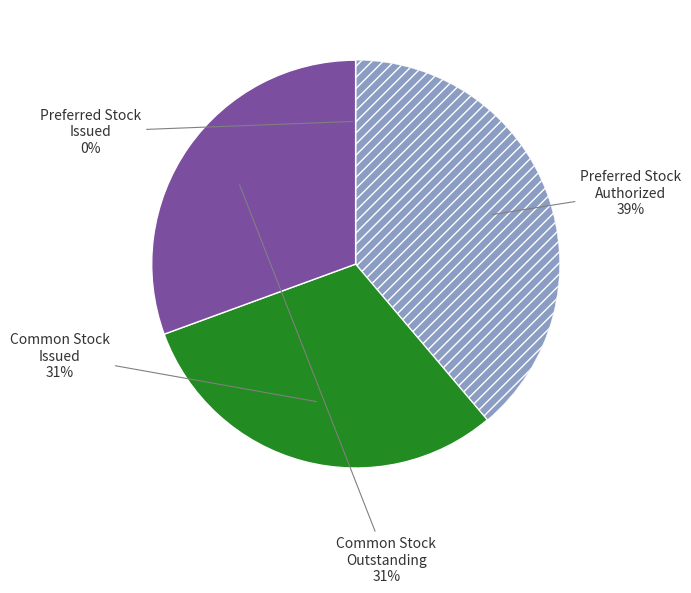

Do Common Stock Issued and Common Stock Outstanding together represent more than half of the pie?

Yes